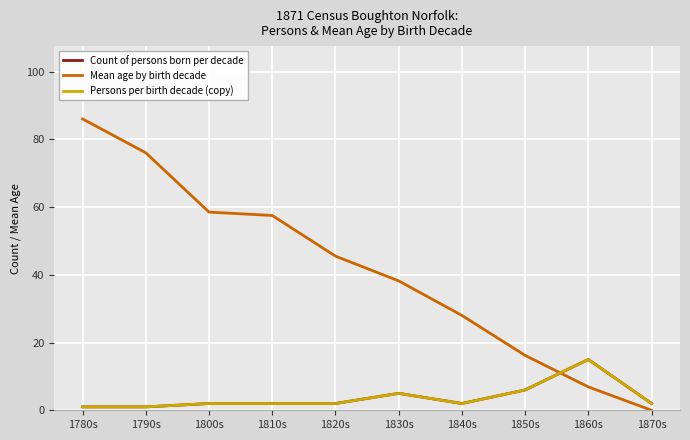

Does the chart display data point markers on the line(s)?

No